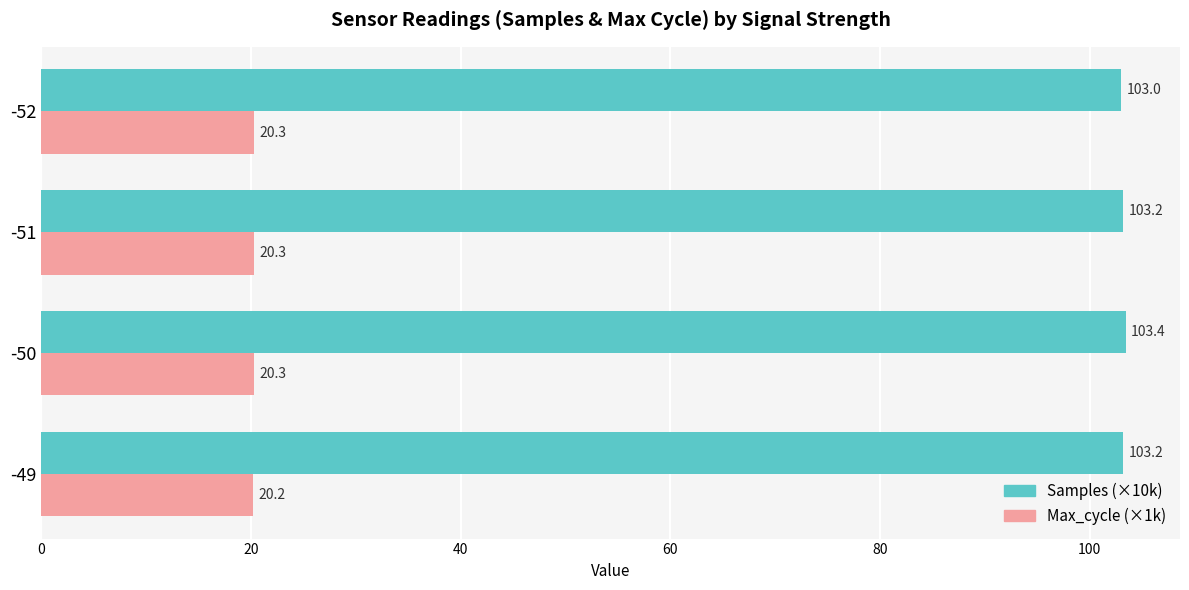

Which series has the widest spread of values?

Samples (×10k)